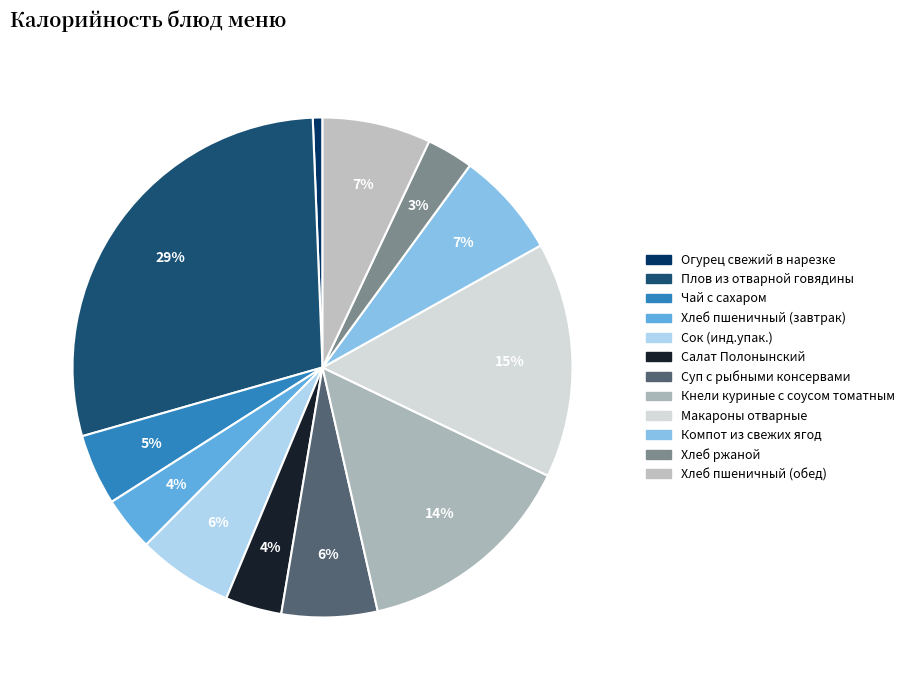

The Макароны отварные slice represents 15% of the pie. True or false?

True